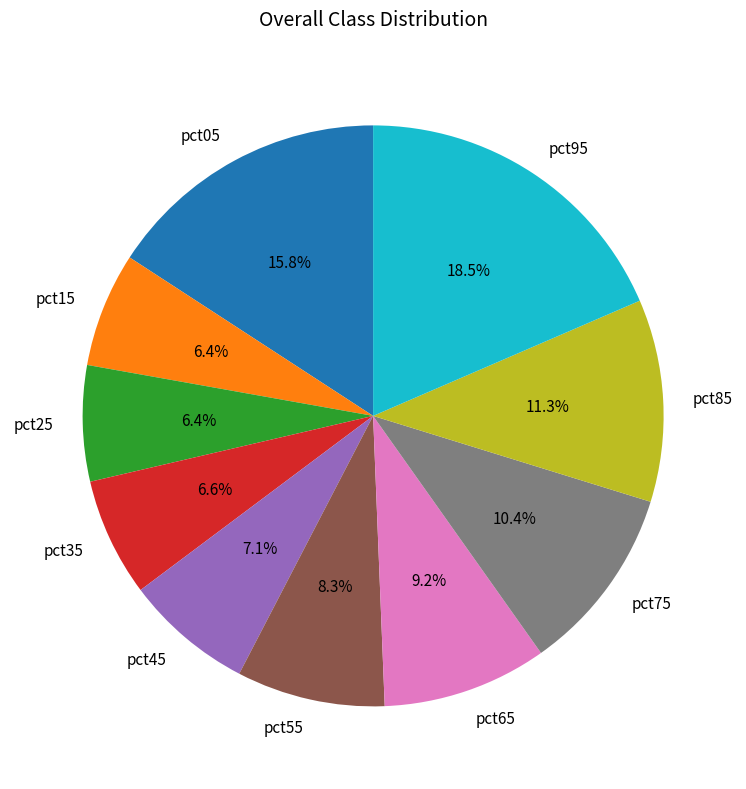

Combined, what portion of the pie is pct15 and pct05?

22.2%